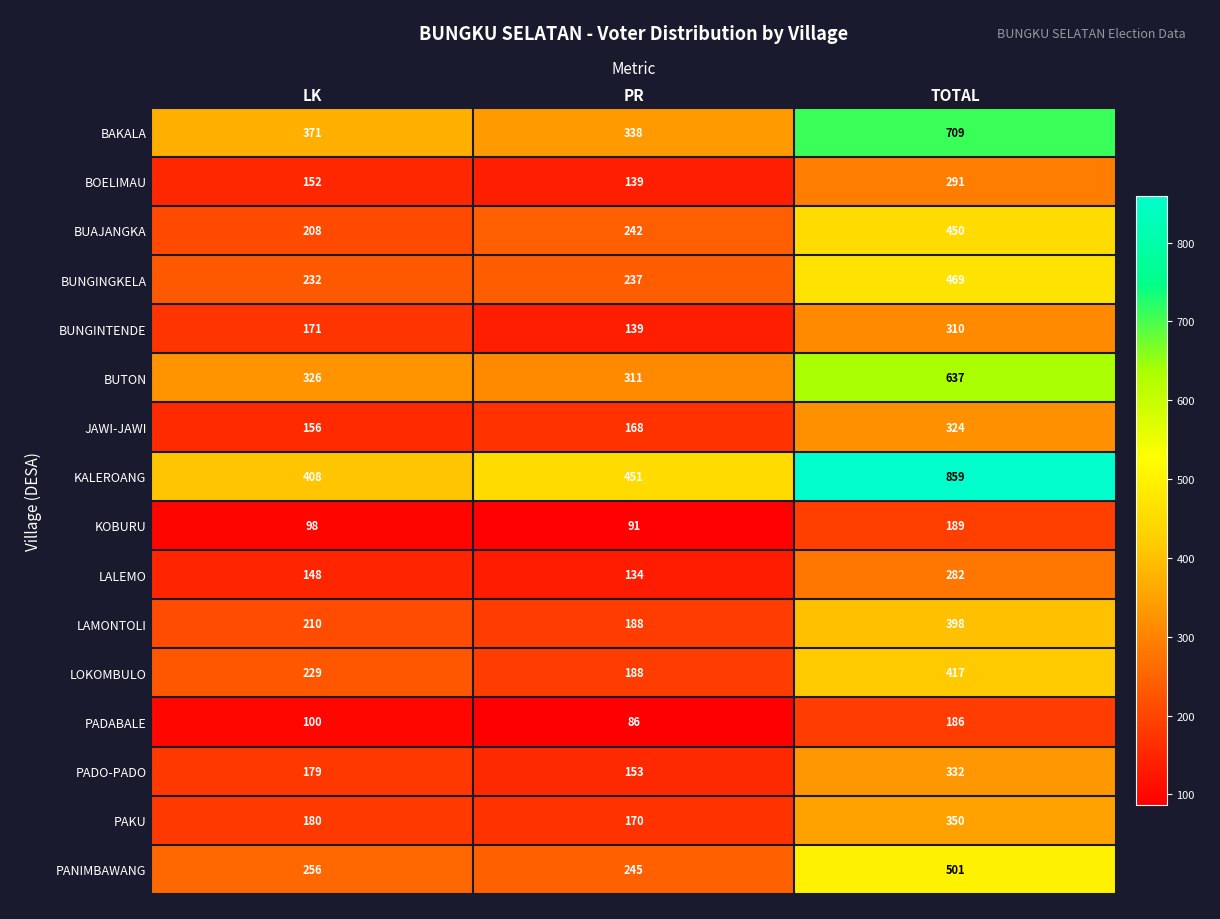

The value of BUNGINGKELA at LK is 232. True or false?

True